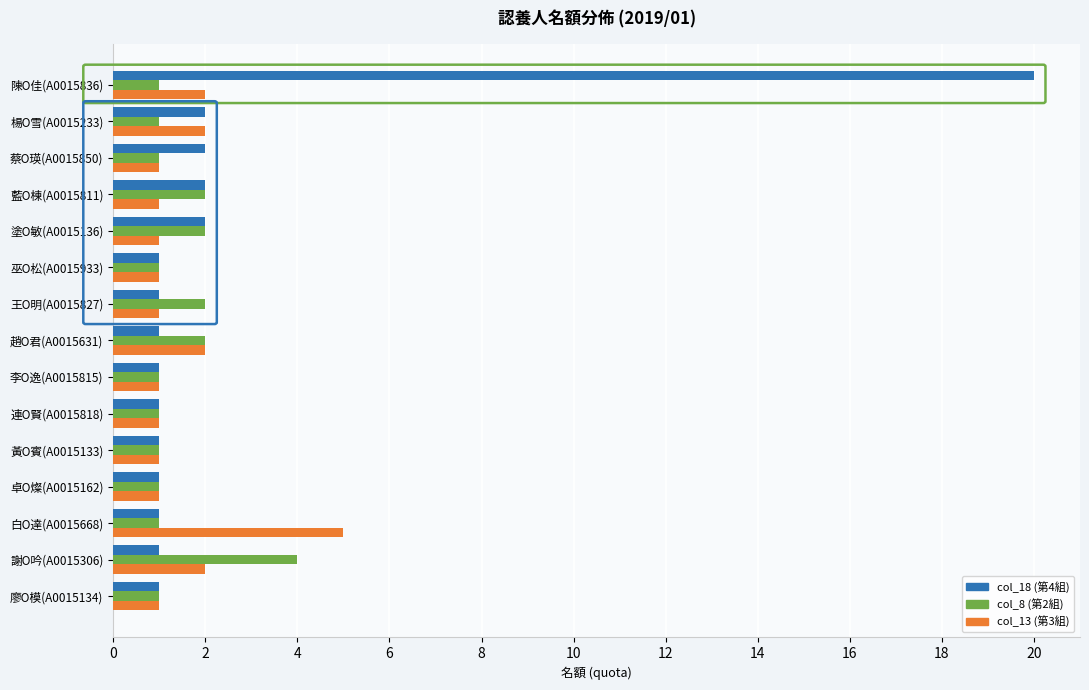

What is the greatest value displayed?

20